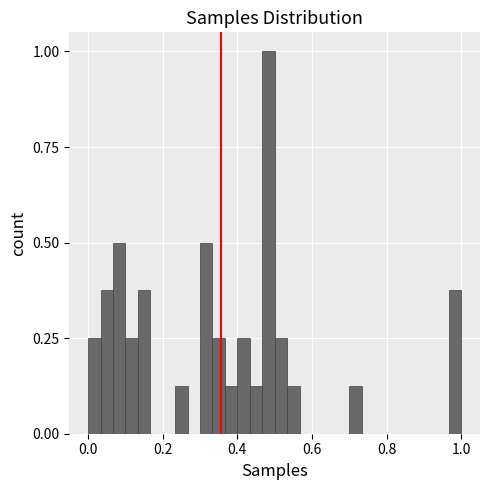

Read against the x-axis, roughly where is the centre of the tallest bar?

0.48